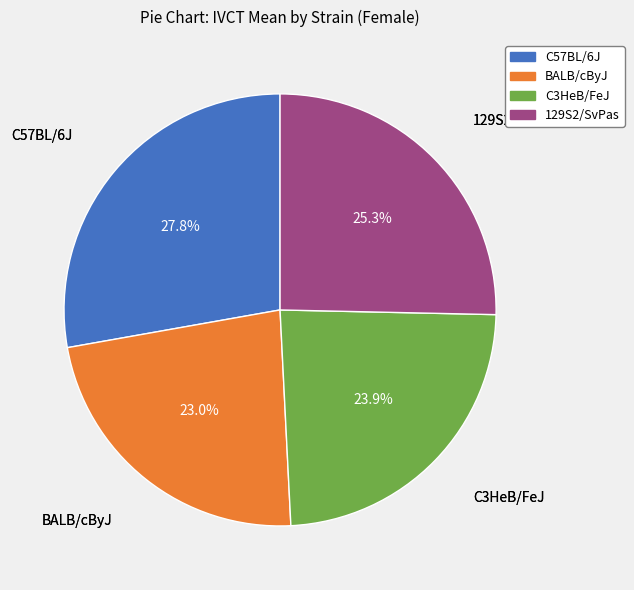

What is the ratio of the value at C3HeB/FeJ to the value at C57BL/6J?

0.9